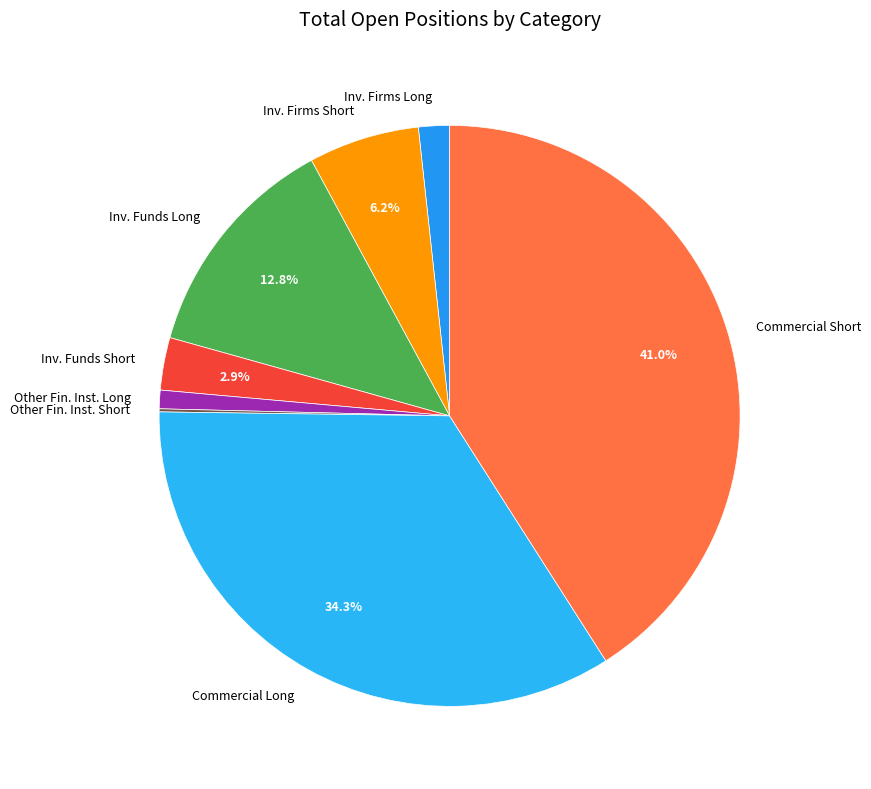

What is the total percentage of Inv. Funds Short and Inv. Firms Short?

9.1%